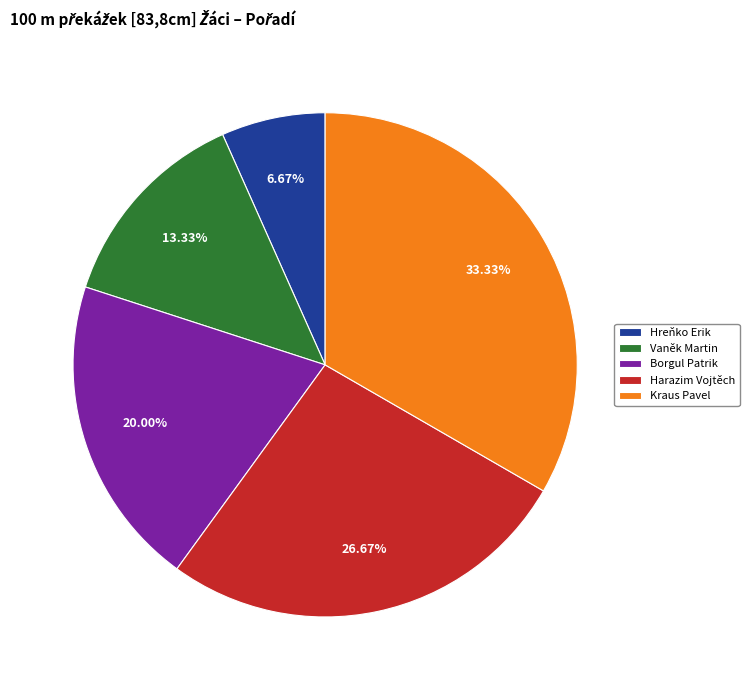

Which slice is the smallest?

Hreňko Erik